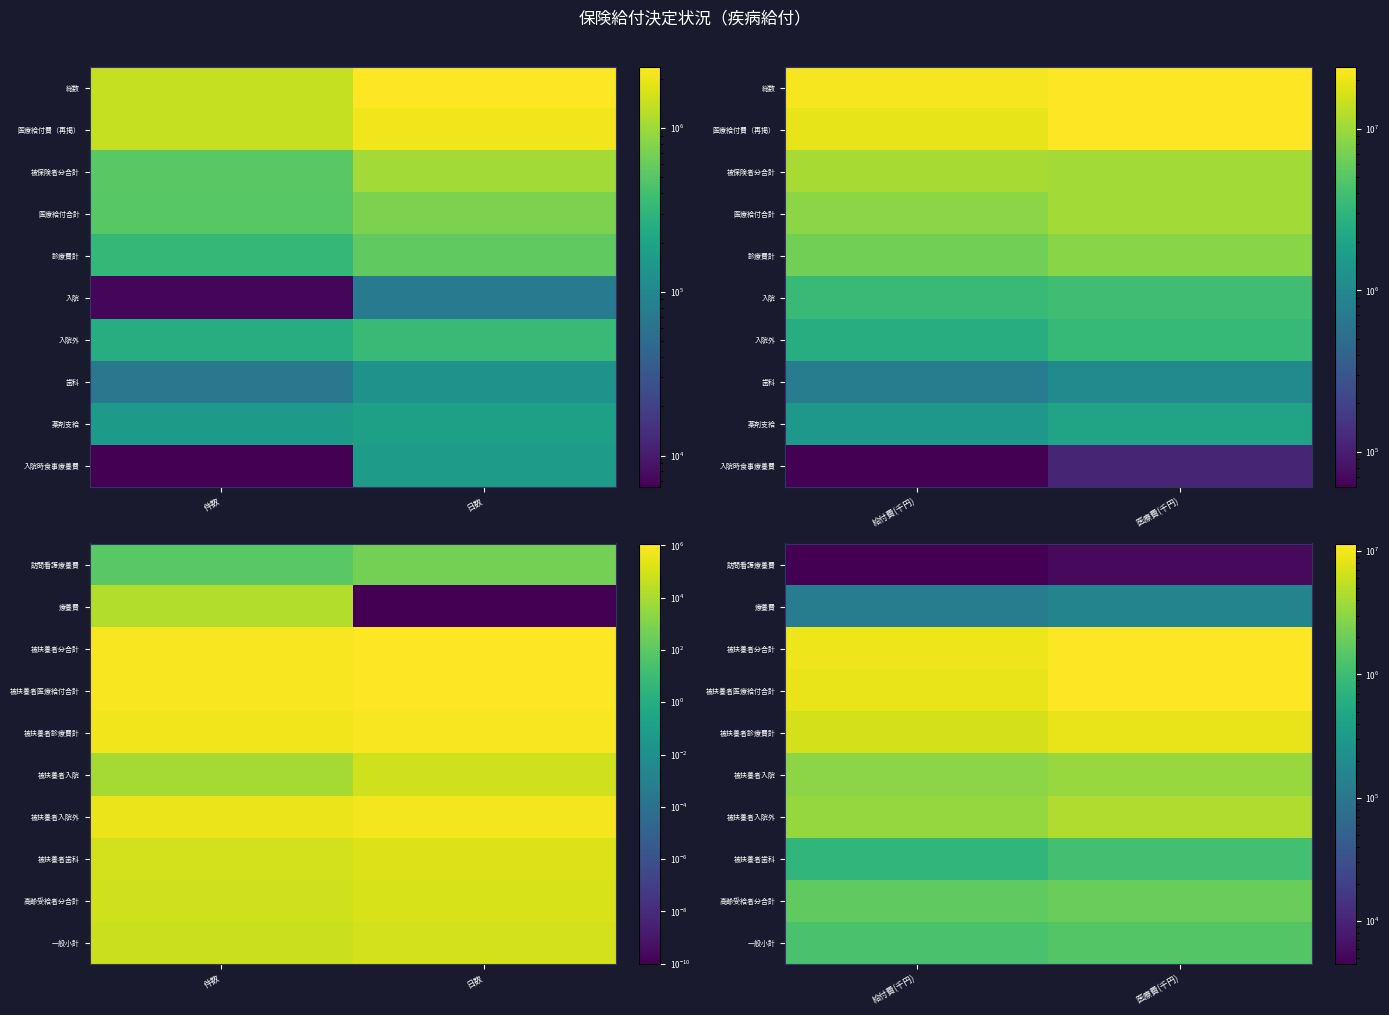

What is the difference between the maximum and minimum values in the 一般小計 series?

191887.4